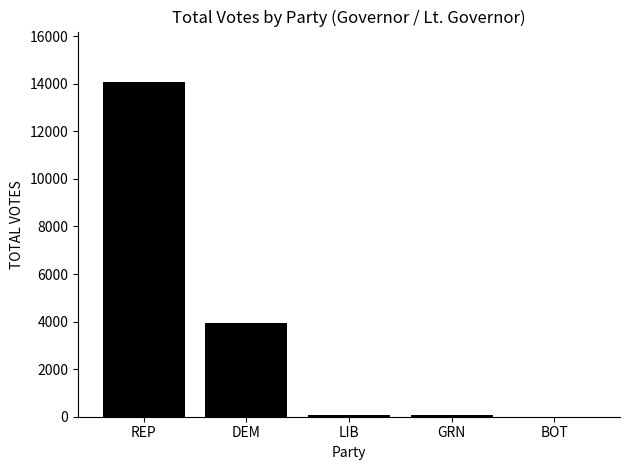

How many series are shown in this chart?

1